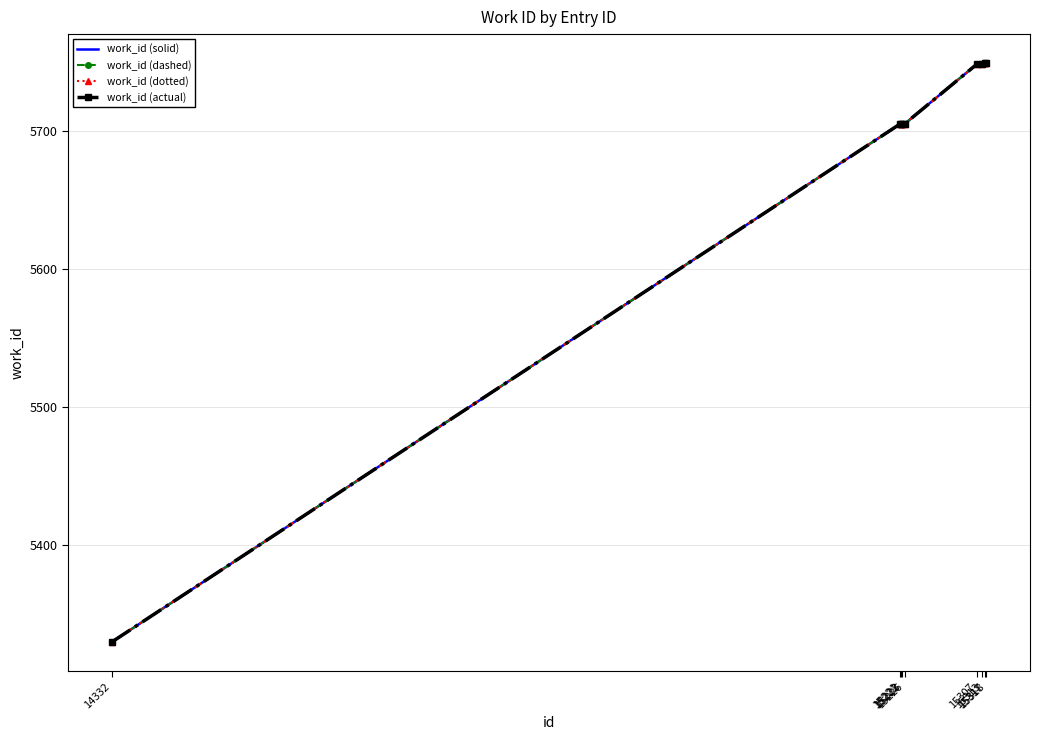

What is the value of the work_id (dashed) point at the 8th from the left?

5749